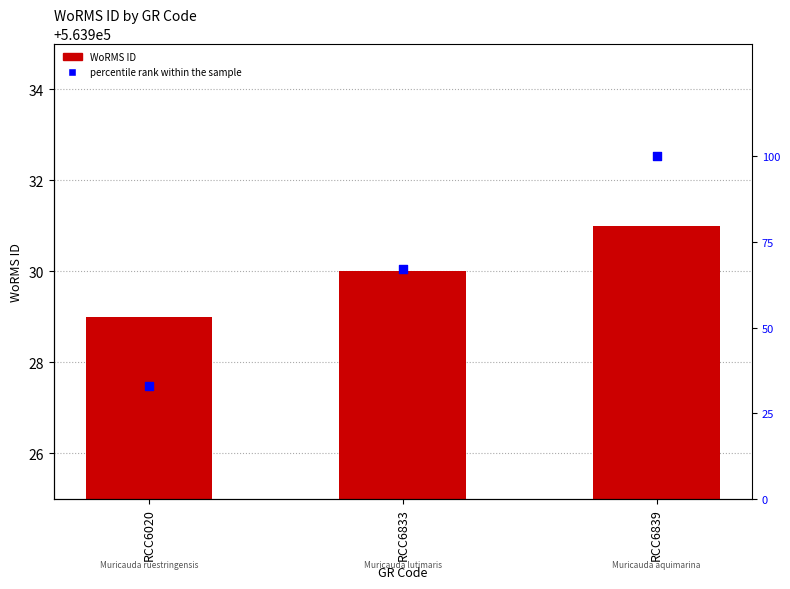

Which series has the widest spread of Y values?

percentile rank within the sample